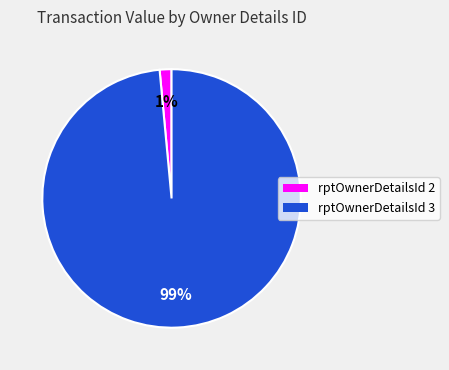

Which has a higher value, rptOwnerDetailsId 2 or rptOwnerDetailsId 3?

rptOwnerDetailsId 3